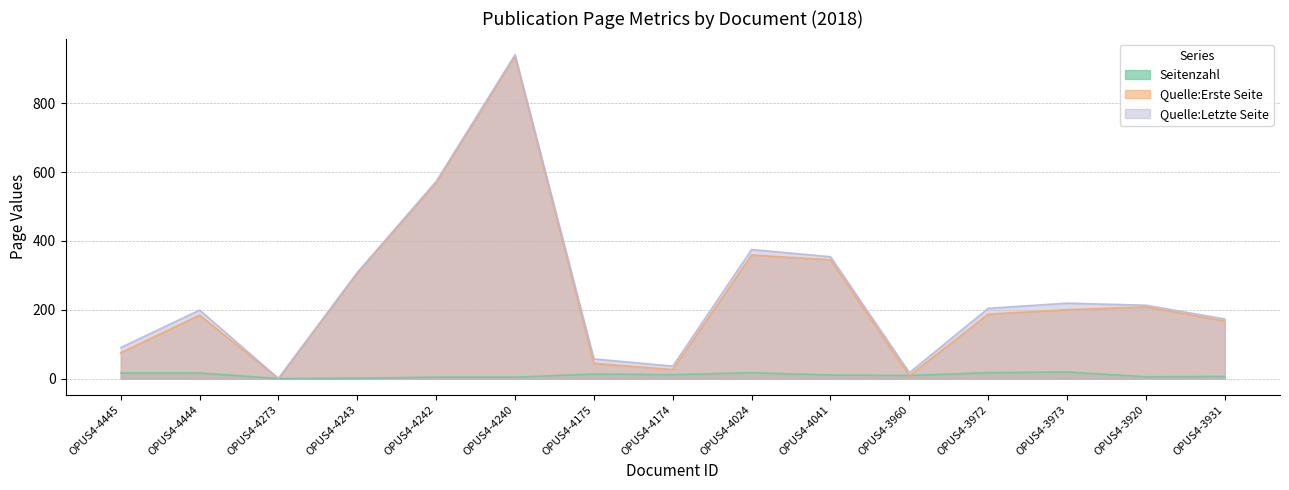

What is the difference between the second highest and minimum values in the Quelle:Letzte Seite series?

573